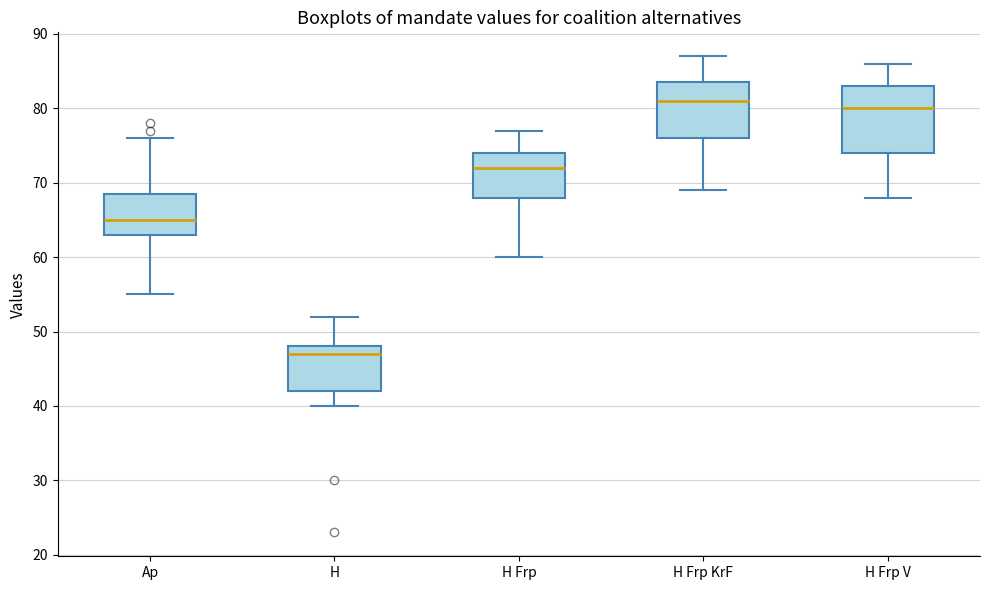

Reading left to right, read every box against the y-axis: the position of its median line, the range the box covers, and the ends of its whiskers. The values are not printed on the chart, so give them approximately, as read against the axis.

Ap: median 65, box 63 to 69, whiskers 55 to 76
H: median 47, box 42 to 48, whiskers 40 to 52
H Frp: median 72, box 68 to 74, whiskers 60 to 77
H Frp KrF: median 81, box 76 to 84, whiskers 69 to 87
H Frp V: median 80, box 74 to 83, whiskers 68 to 86